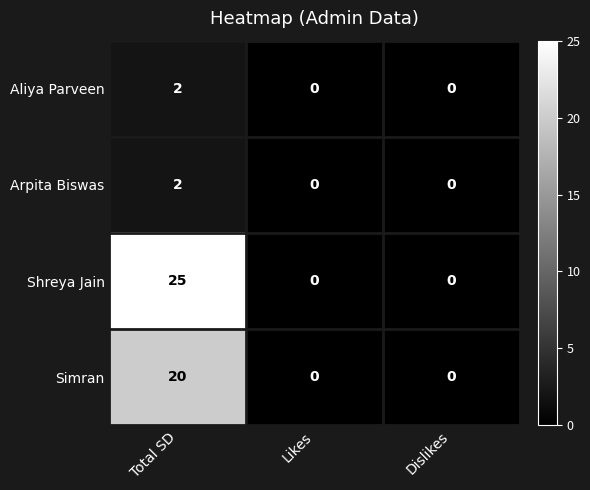

Is it true that Arpita Biswas equals 0 at Likes?

True